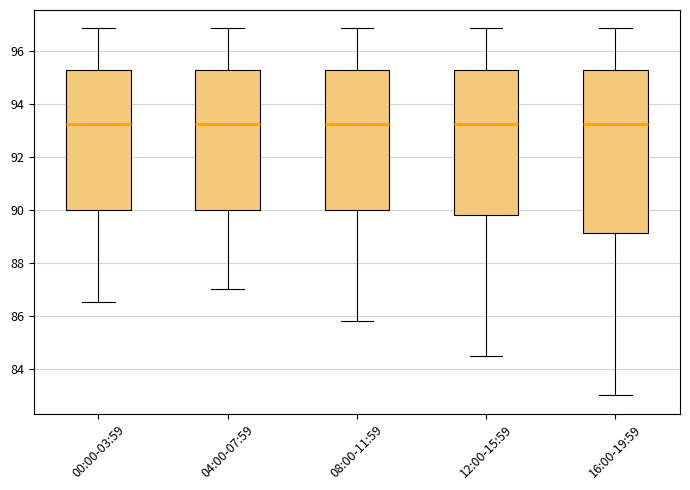

Where is the upper edge of the box for 04:00-07:59 on the y-axis? The values are not printed on the chart, so give them approximately, as read against the axis.

95.2